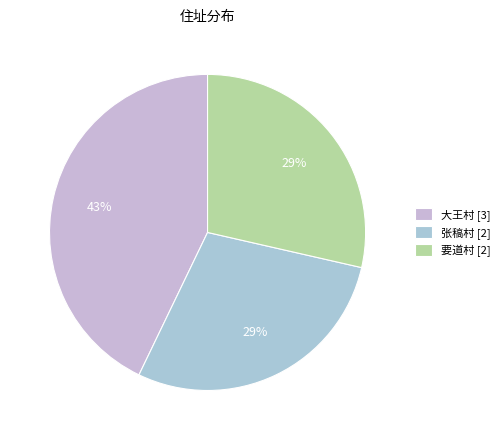

True or false: 张稿村 accounts for 18% of the total.

False